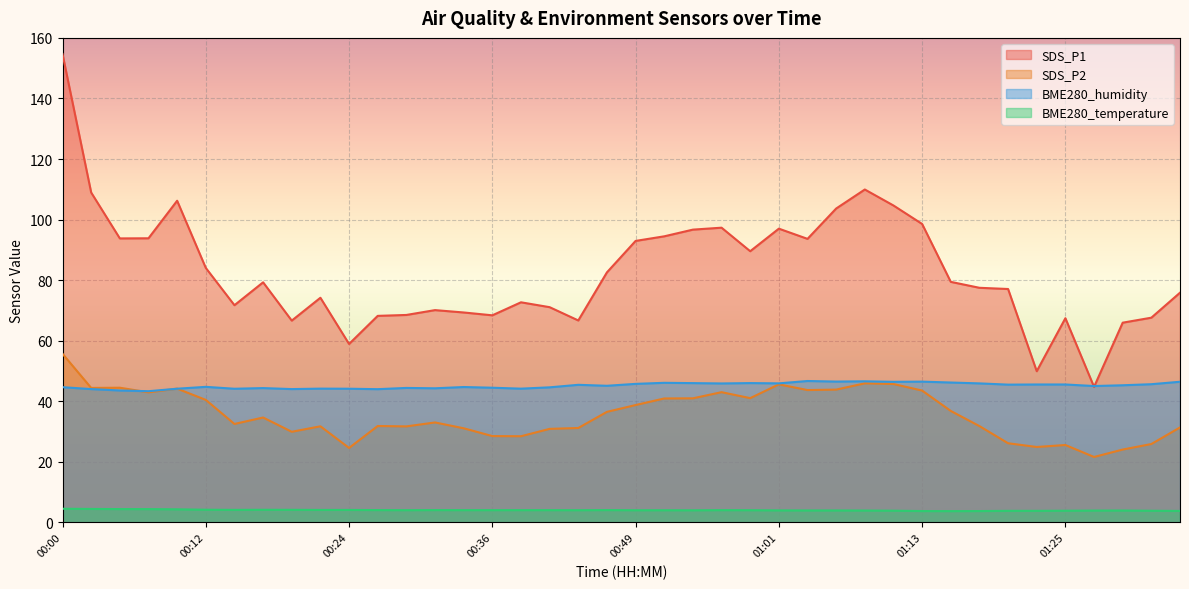

Rank the series at 01:25 from lowest to highest value.

BME280_temperature, SDS_P2, BME280_humidity, SDS_P1